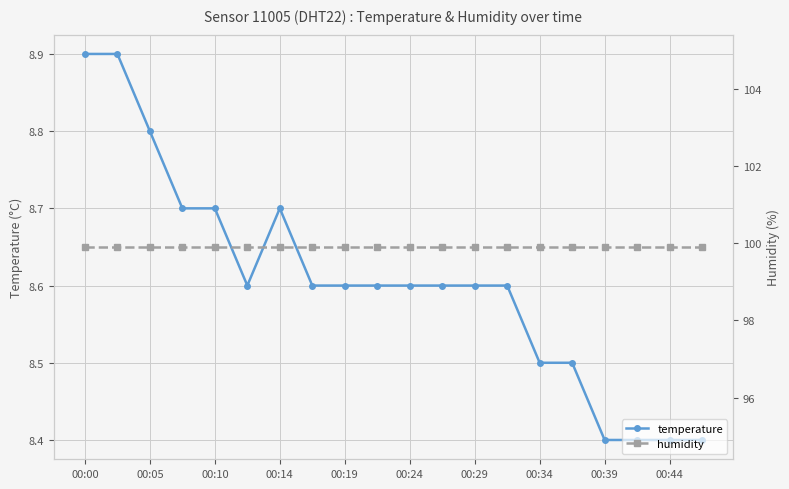

Count the temperature values in the range 8 to 9.

20